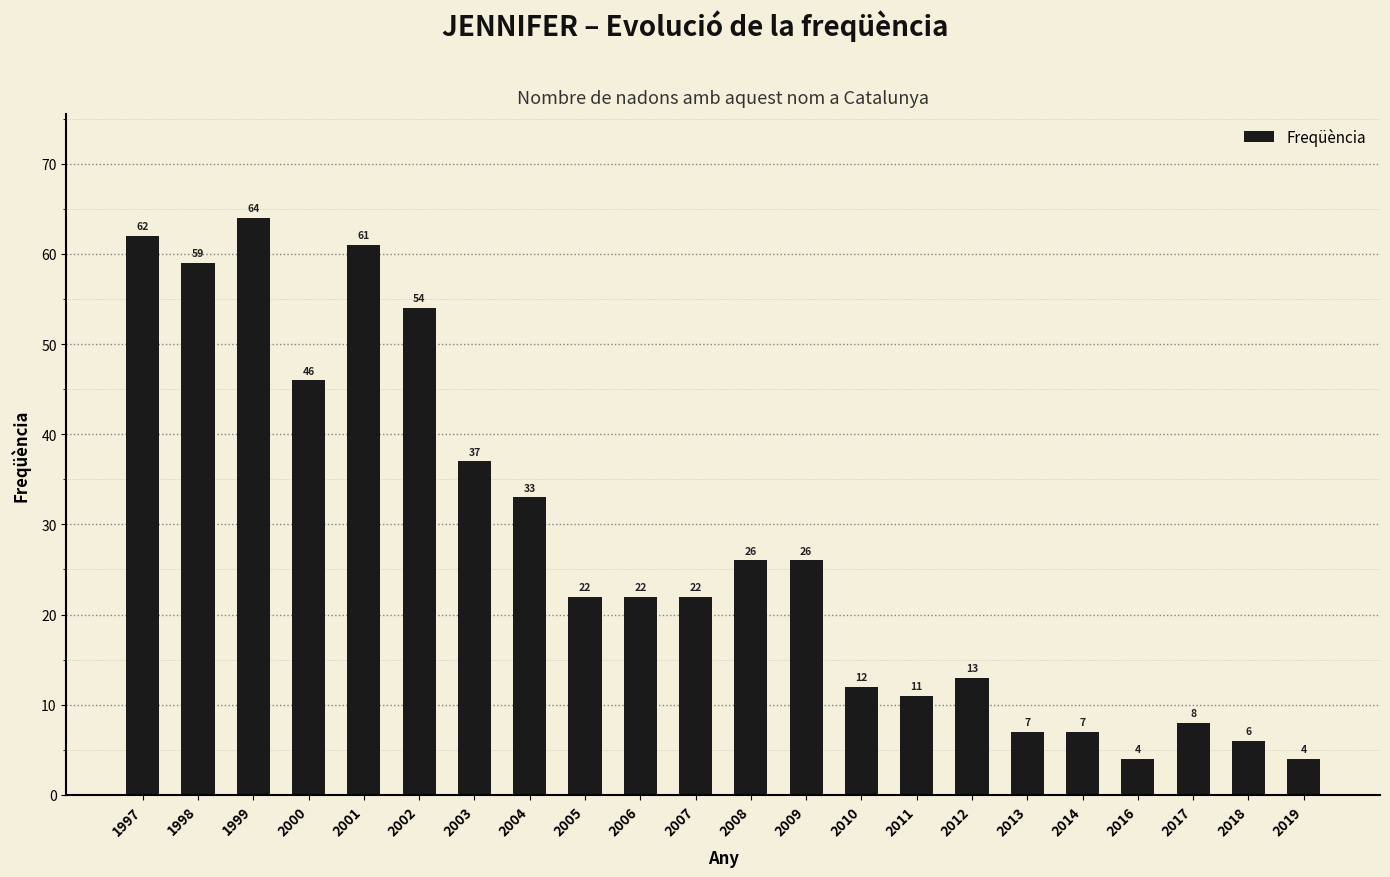

Reading left to right, list all the values displayed in this chart.

62	59	64	46	61	54	37	33	22	22	22	26	26	12	11	13	7	7	4	8	6	4